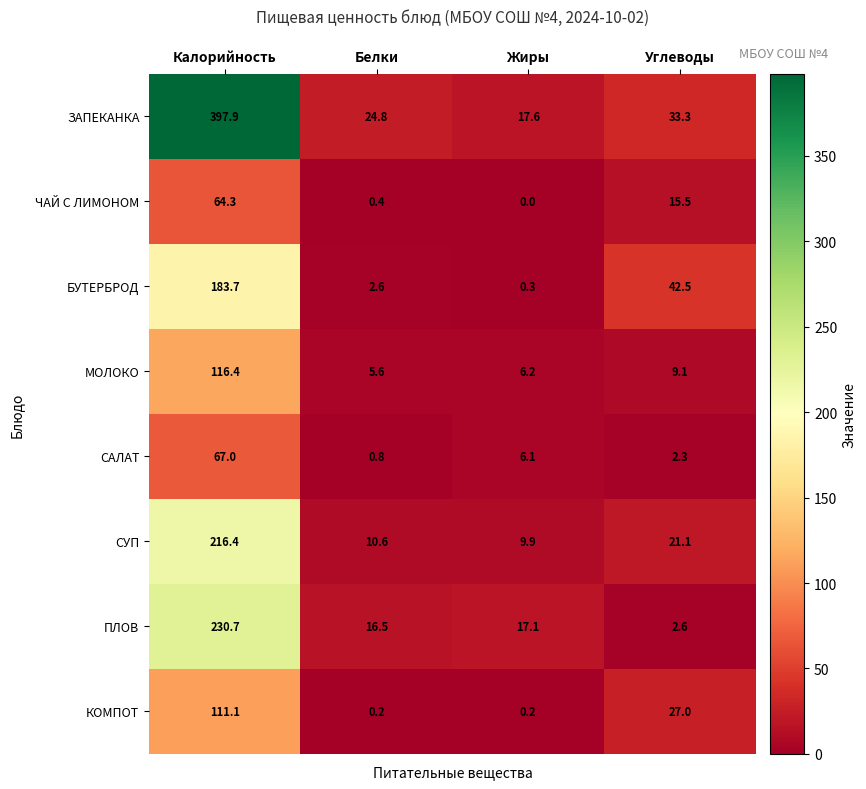

Where is ЧАЙ С ЛИМОНОМ nearest to the value 32?

Углеводы